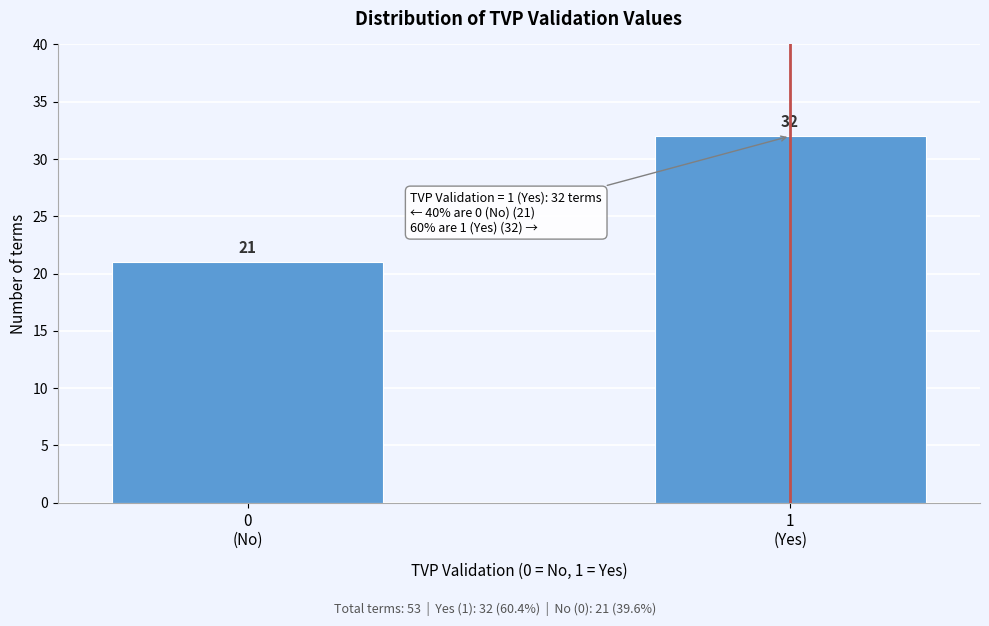

Reading left to right, what are all the values shown in this chart?

21	32